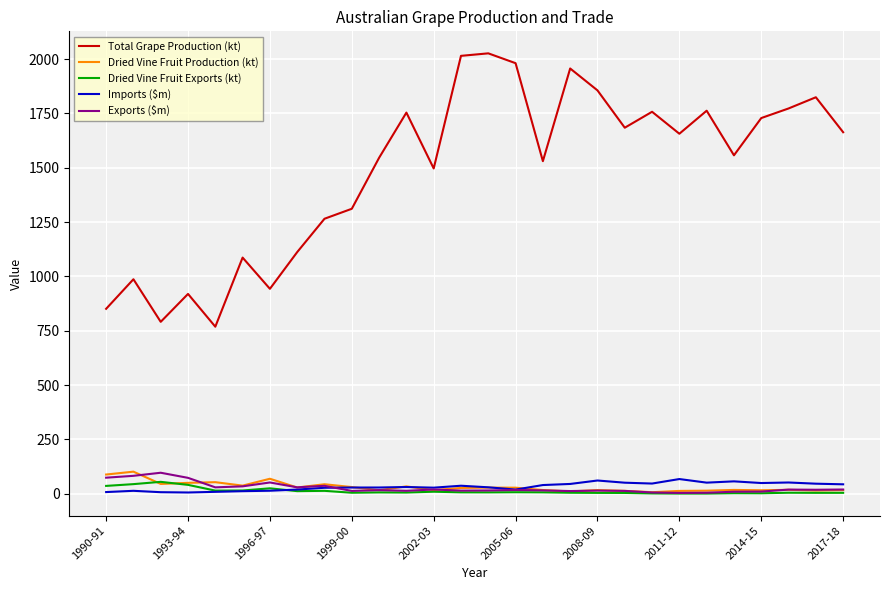

What is the sum of all Dried Vine Fruit Production (kt) values?

880.9